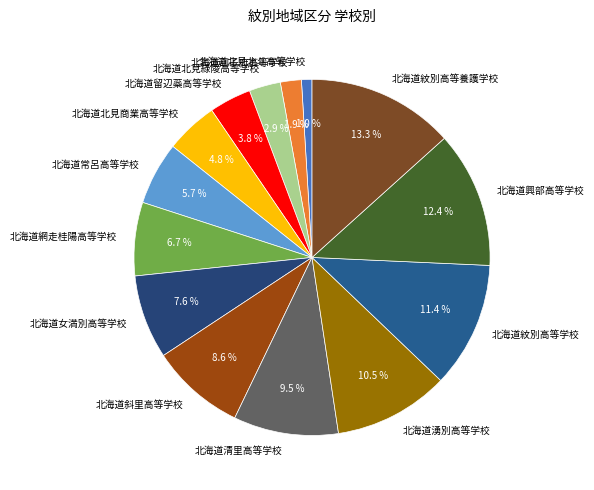

Is there any slice that represents more than half of the pie?

No